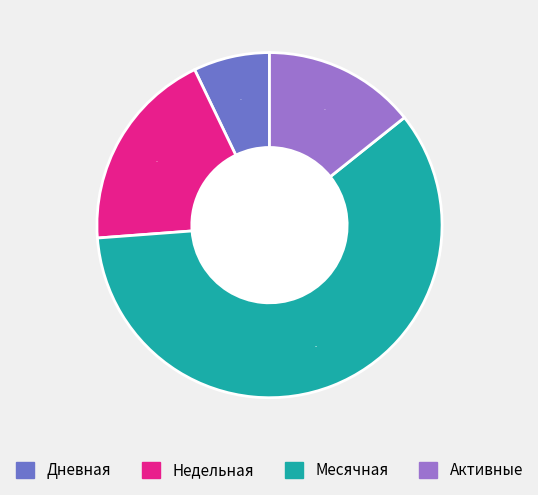

Count the number of slices in the pie.

4